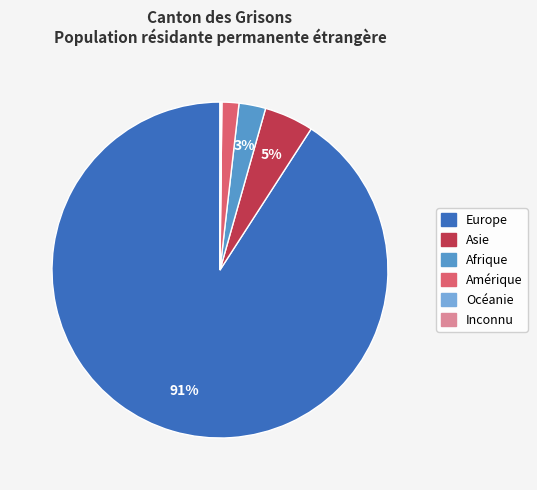

To the nearest percent, what is the average slice percentage?

17%